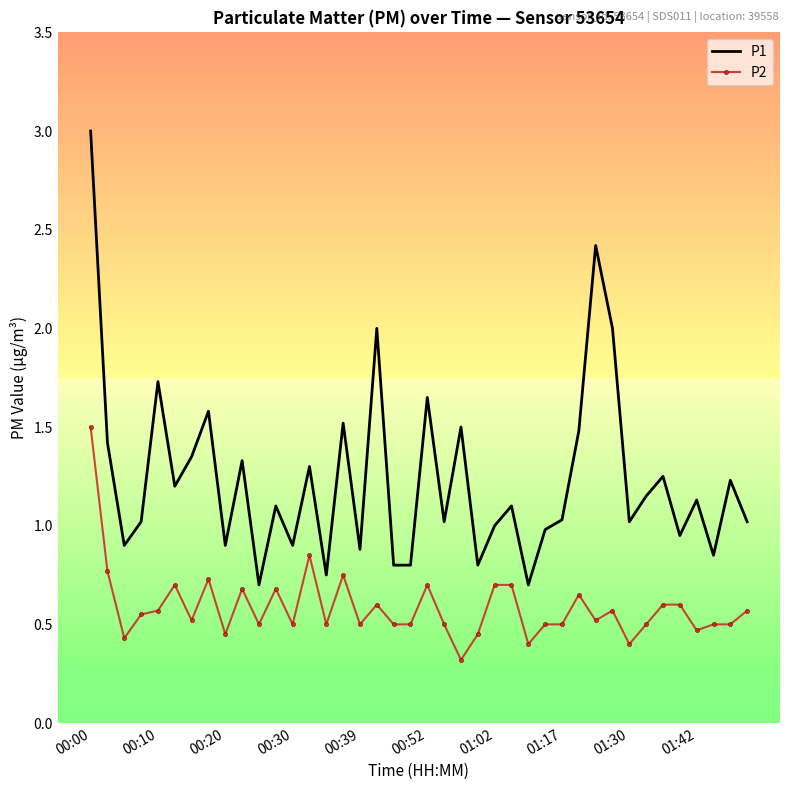

Which series has the largest total across all categories?

P1